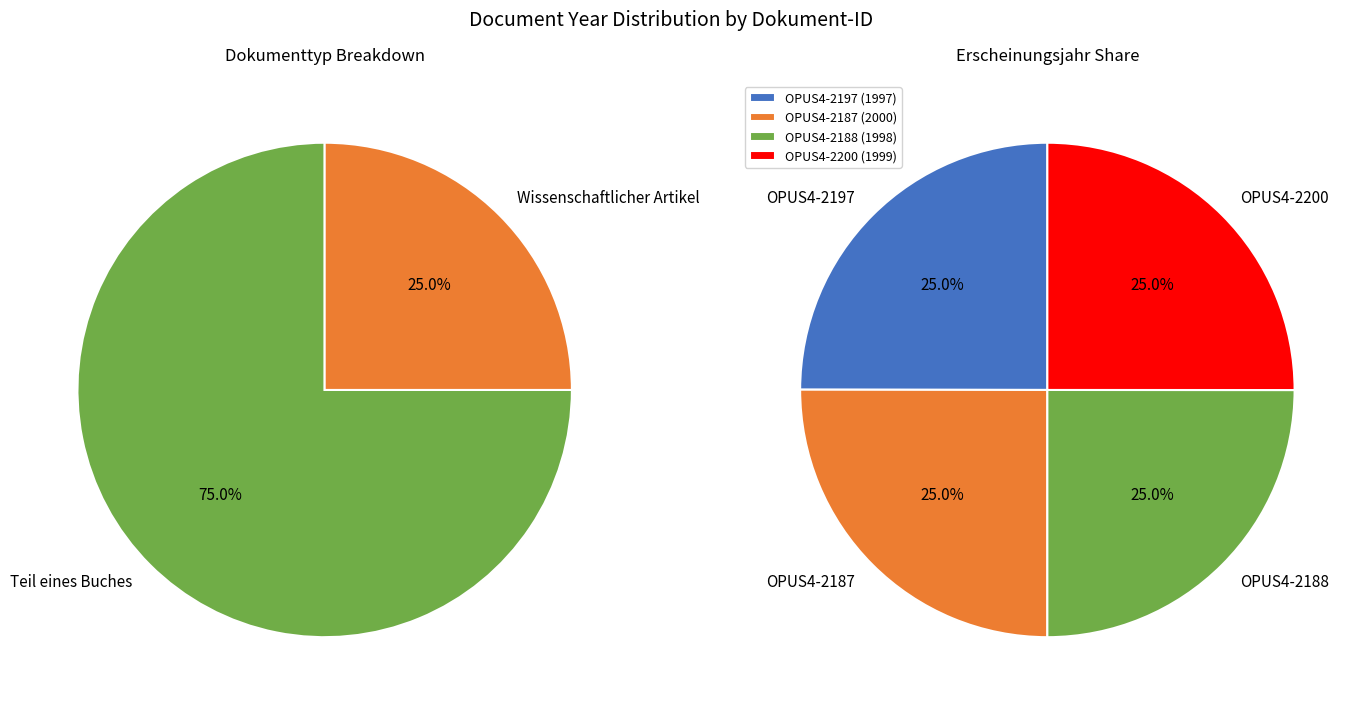

How much of the chart is everything except OPUS4-2187?

75.0%